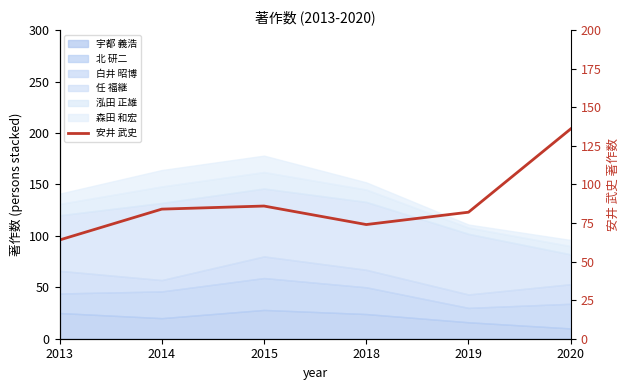

Rank the categories by value from highest to lowest.

2020, 2015, 2014, 2019, 2018, 2013